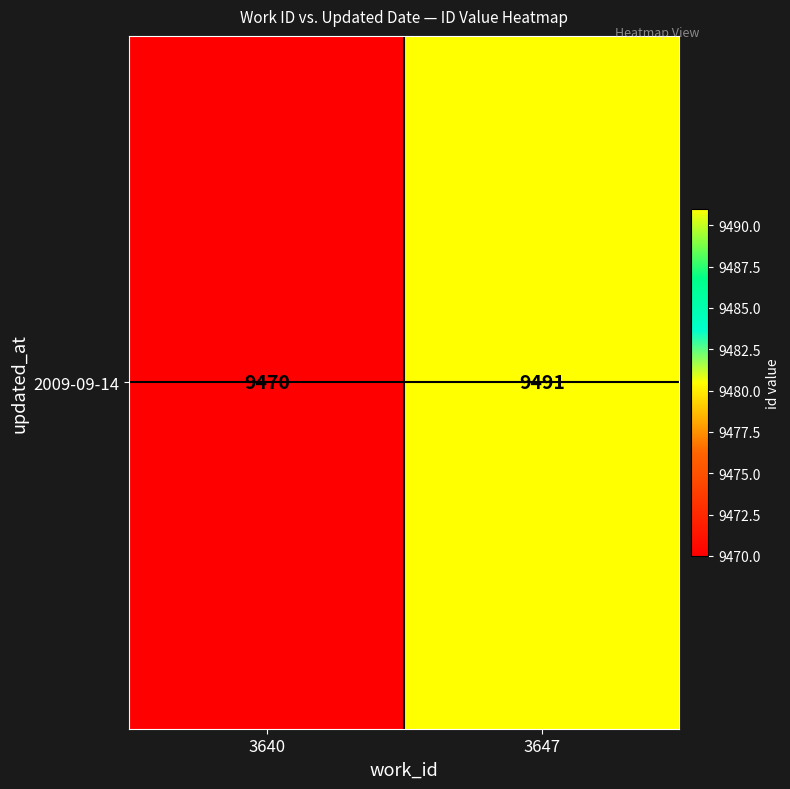

Where is the data nearest to the value 9480?

3640